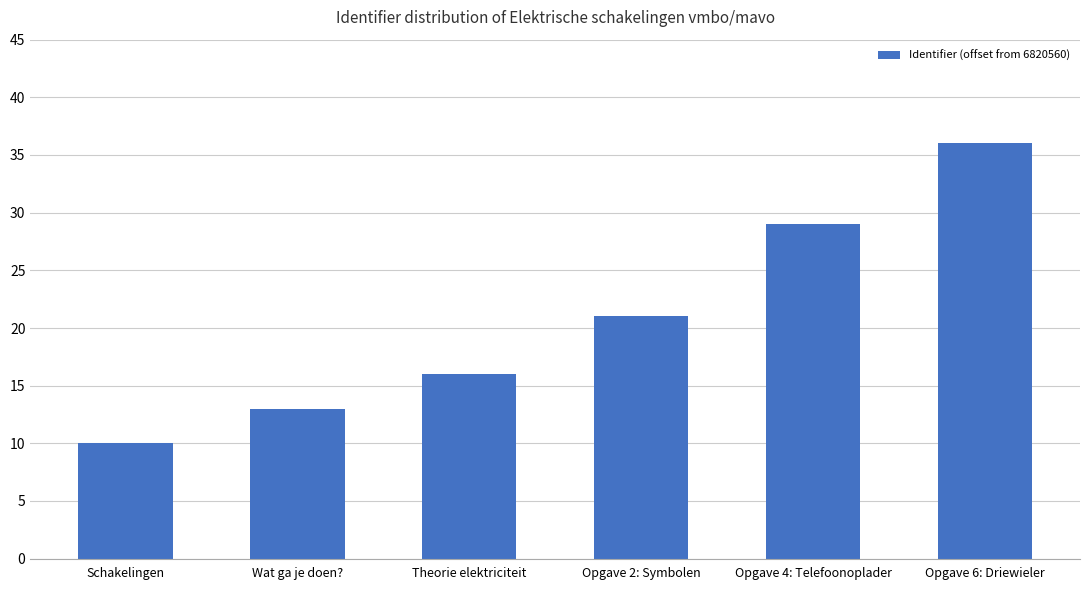

The chart shows a value of 14 at Schakelingen. True or false?

False